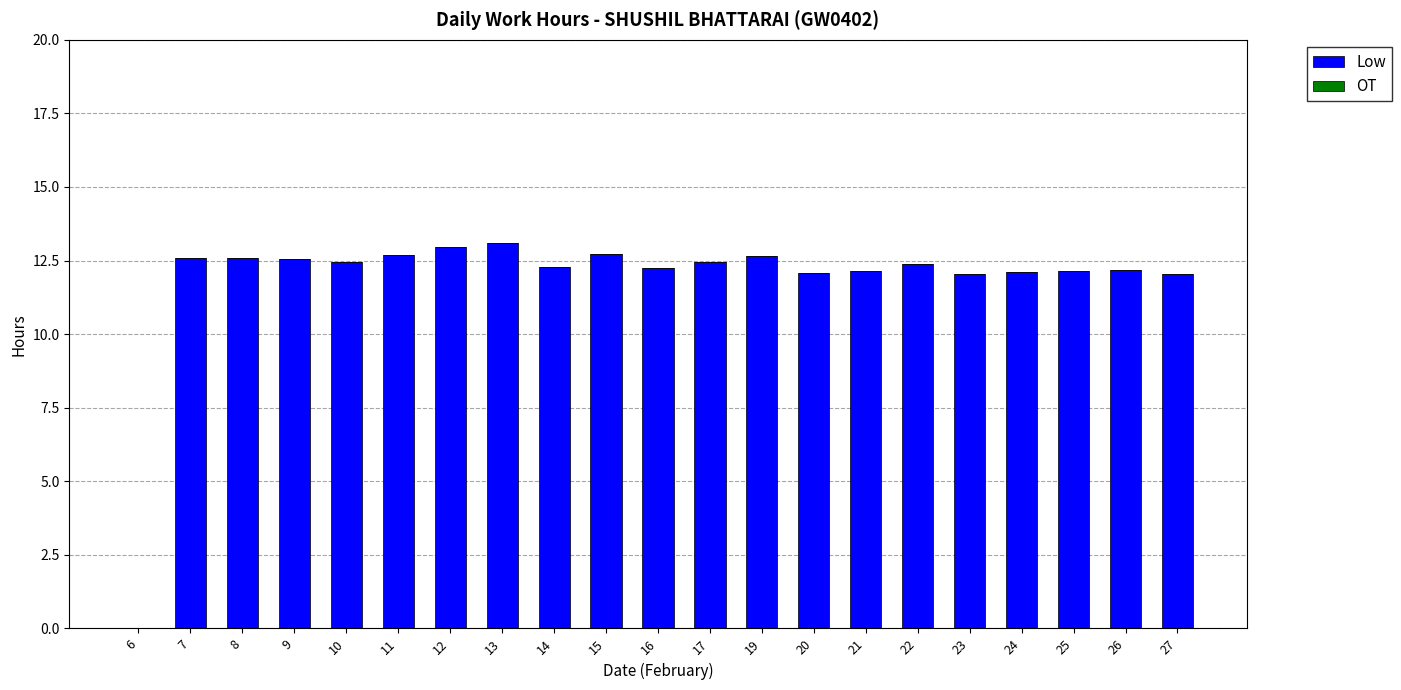

What is the greatest value displayed?

13.1